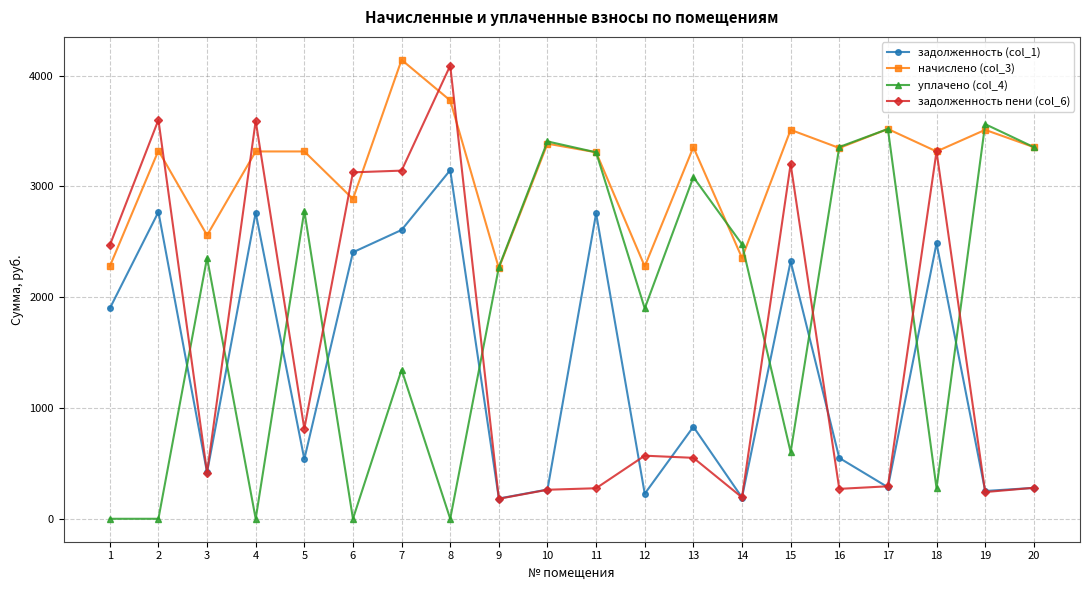

What value does the задолженность (col_1) series have at 3?

417.8